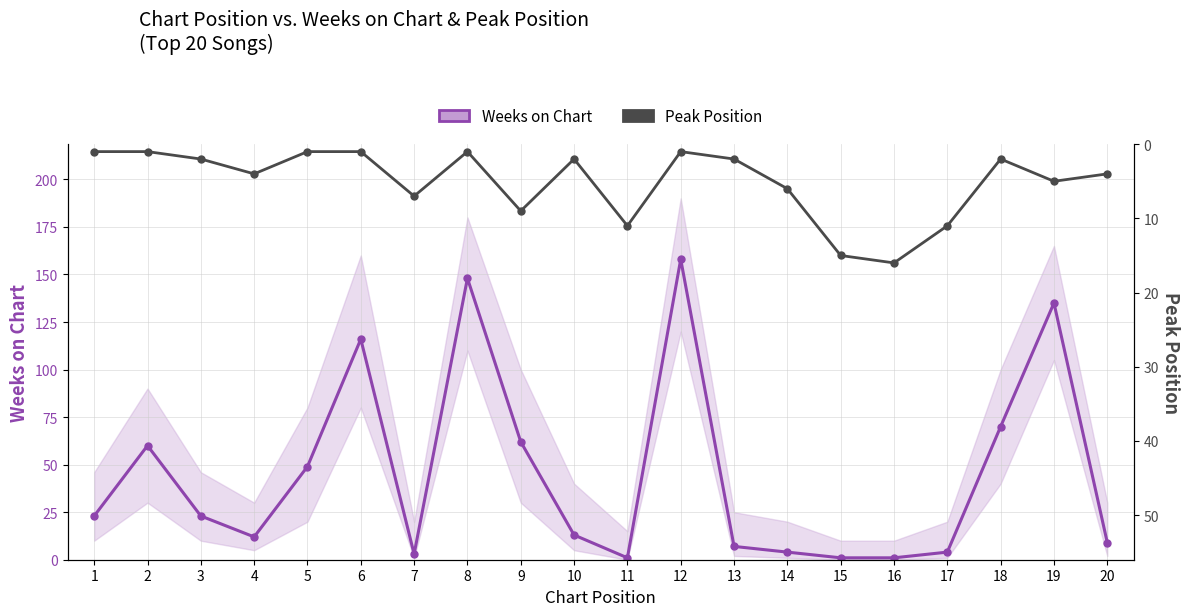

Between 7 and 18, which series saw the biggest shift?

Weeks on Chart